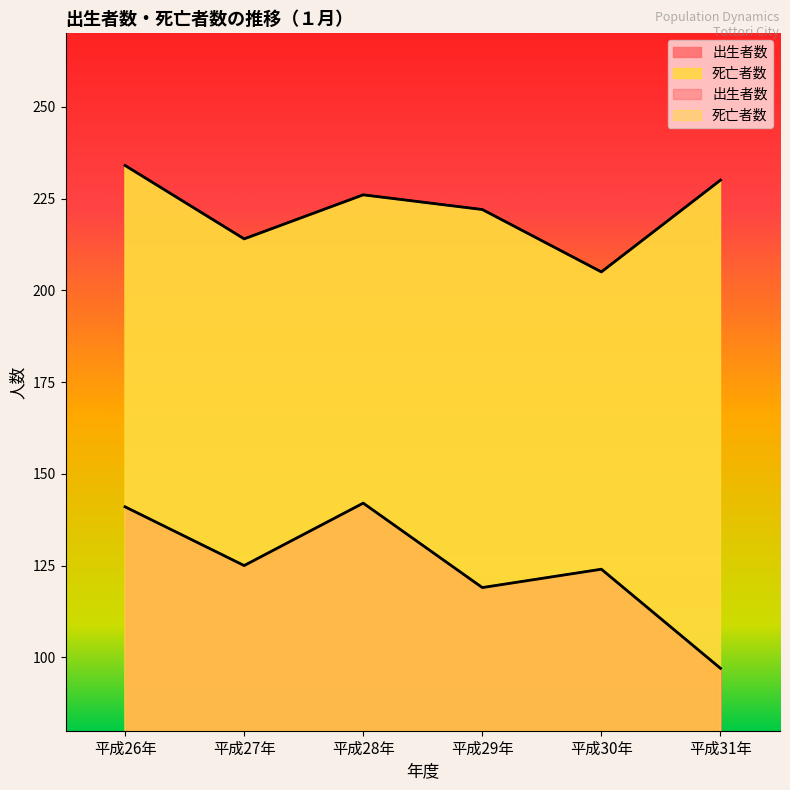

At which label does 死亡者数 reach its peak?

平成26年